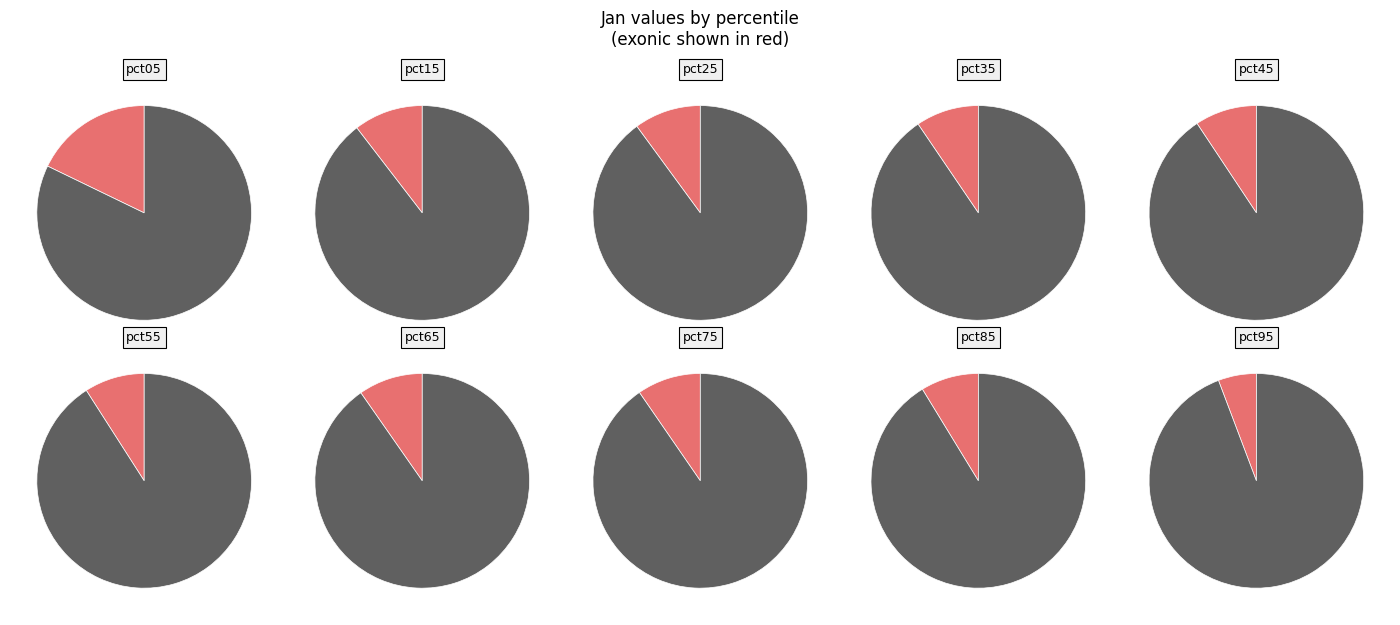

What is the change in value from pct05 to pct95?

-2.3